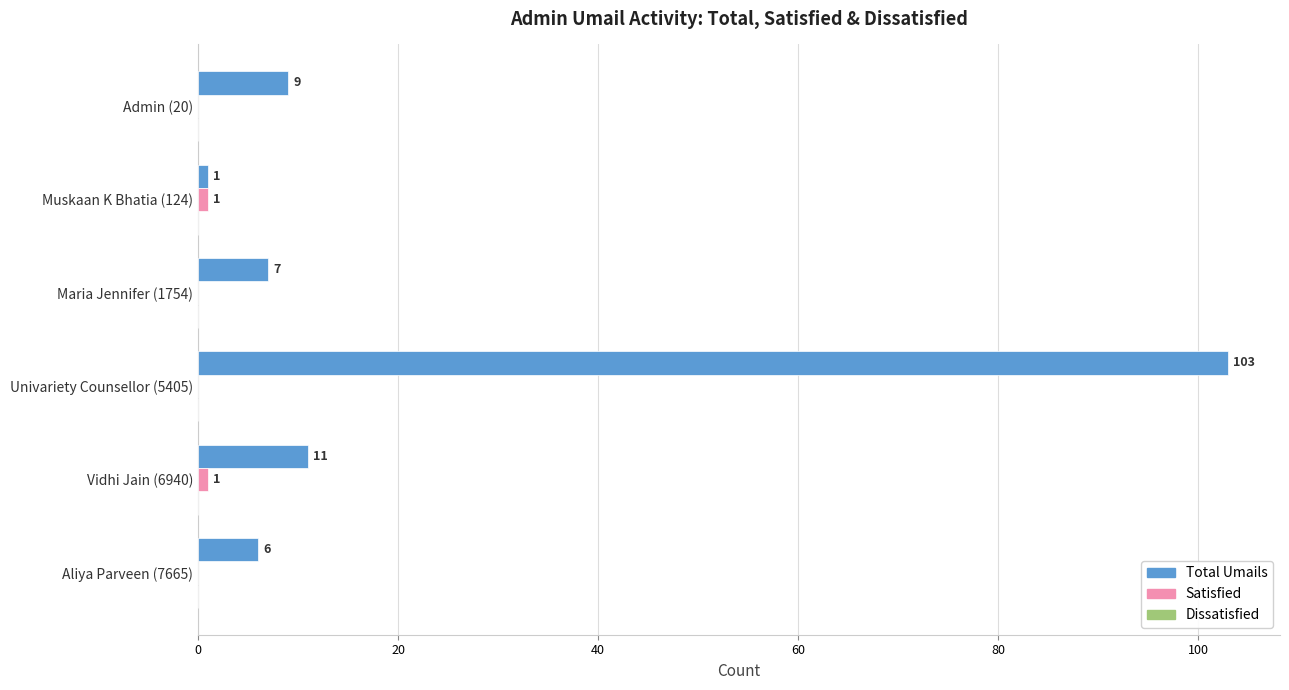

At which label is Total Umails closest to 52?

Vidhi Jain (6940)